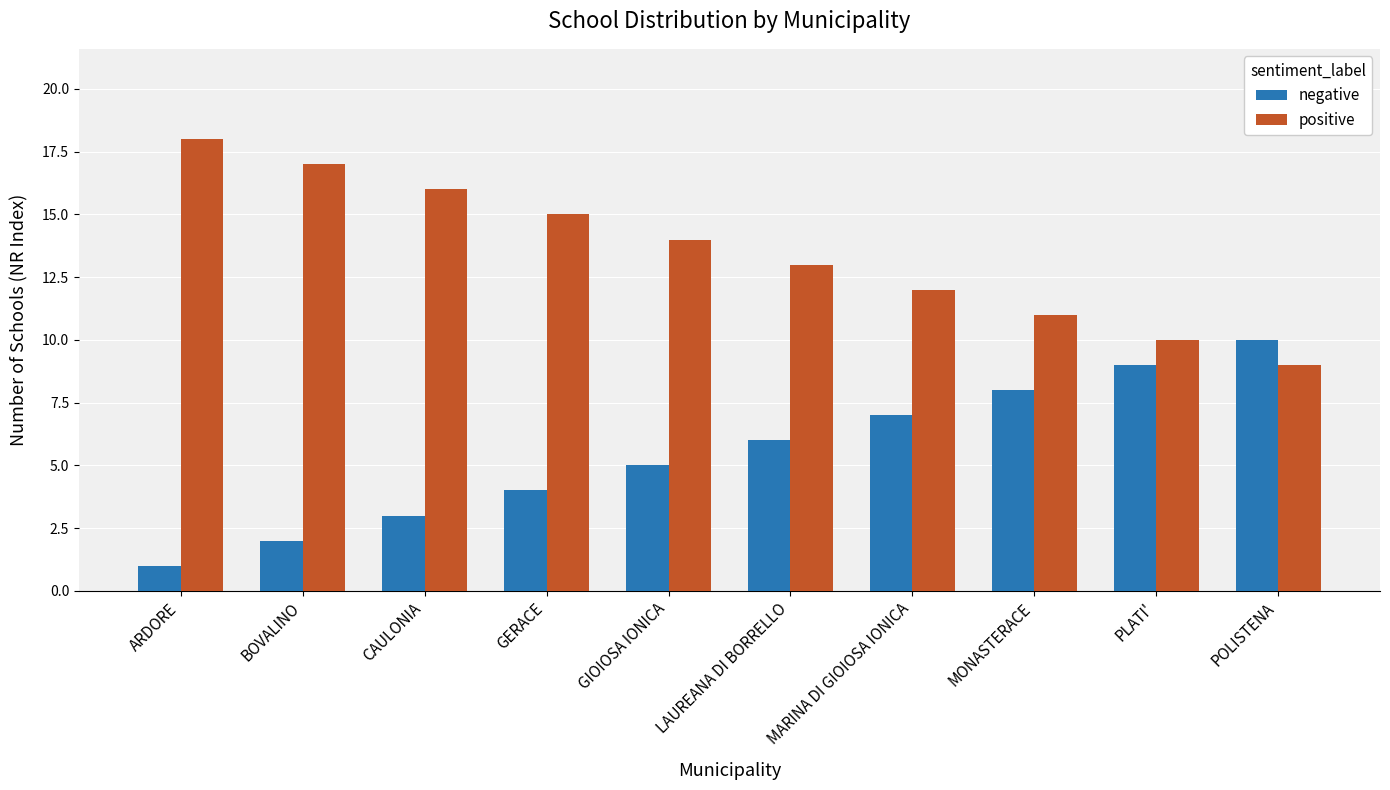

List the series in order of their overall mean, lowest first.

negative, positive